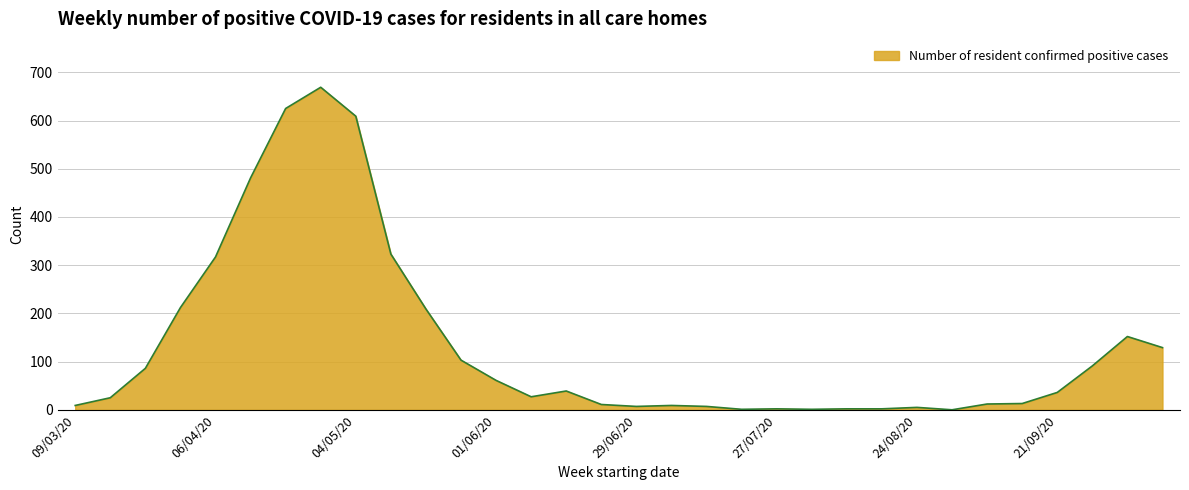

What is the maximum value shown in the chart?

669